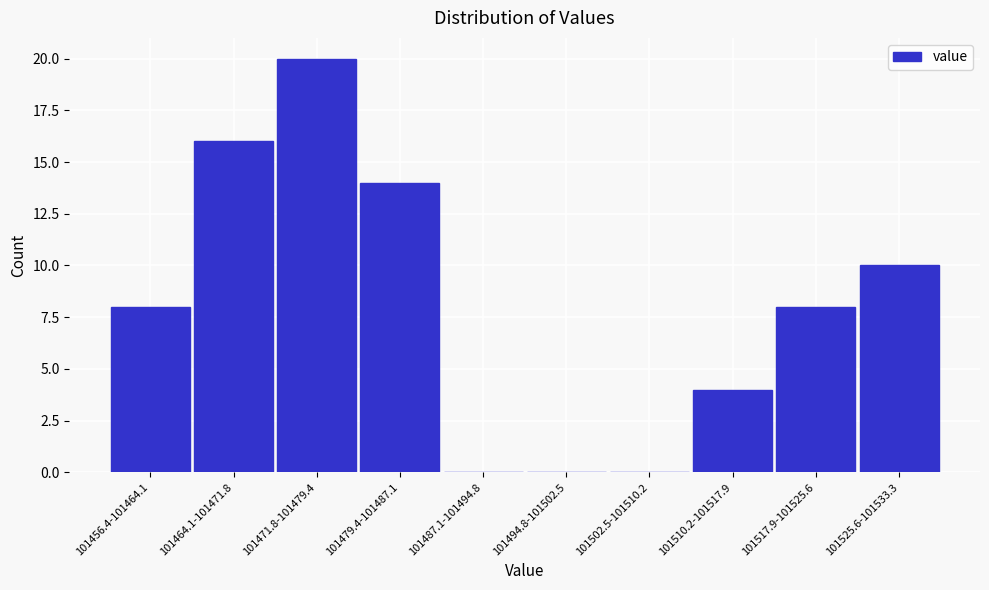

Reading right to left, list all the values displayed in this chart.

101525.6-101533.3=10	101517.9-101525.6=8	101510.2-101517.9=4	101502.5-101510.2=0	101494.8-101502.5=0	101487.1-101494.8=0	101479.4-101487.1=14	101471.8-101479.4=20	101464.1-101471.8=16	101456.4-101464.1=8